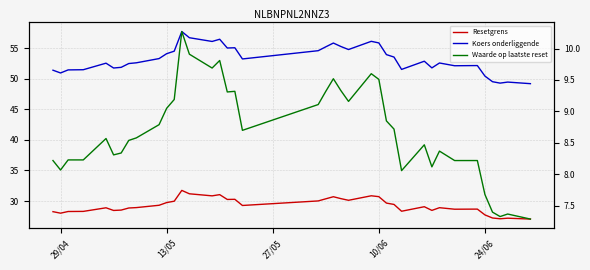

True or false: Resetgrens has a value of 39.6 at 13/05.

False